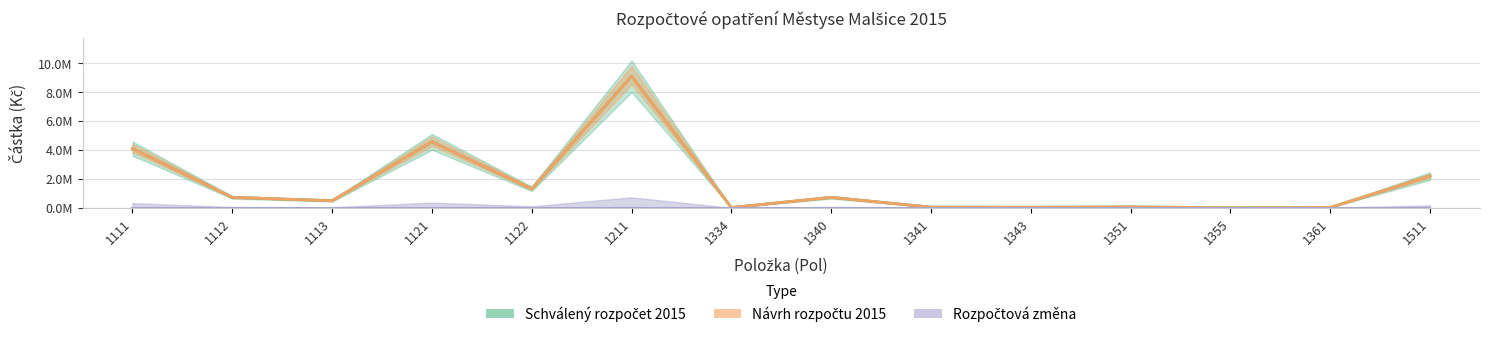

What is the maximum value shown in the chart?

9100000